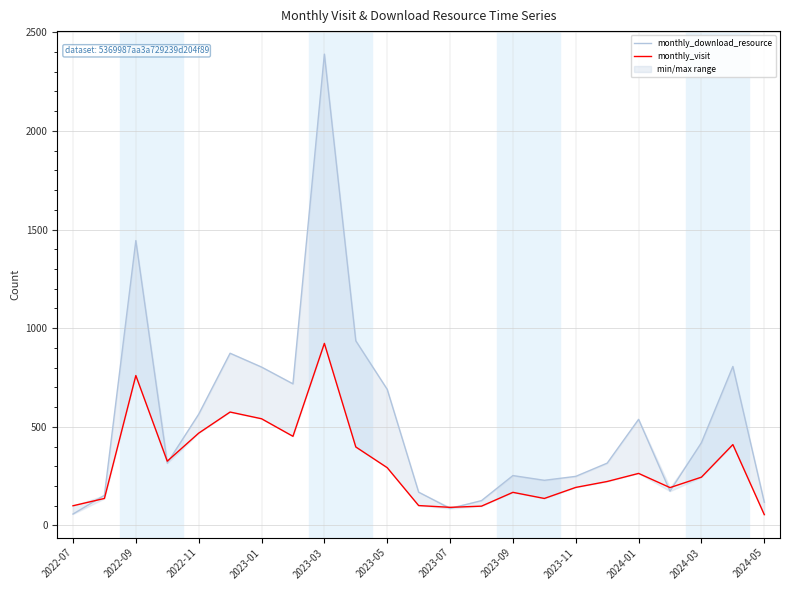

How many interior local valleys does the monthly_visit series have?

5